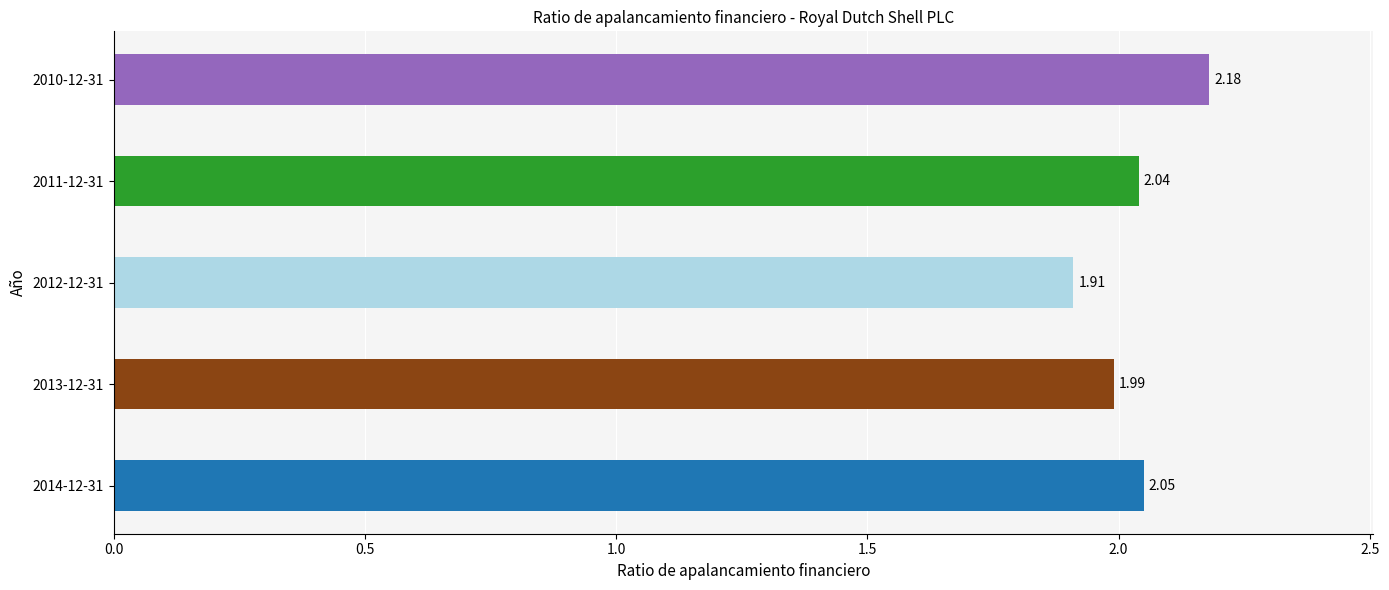

Which has a higher value, 2010-12-31 or 2013-12-31?

2010-12-31